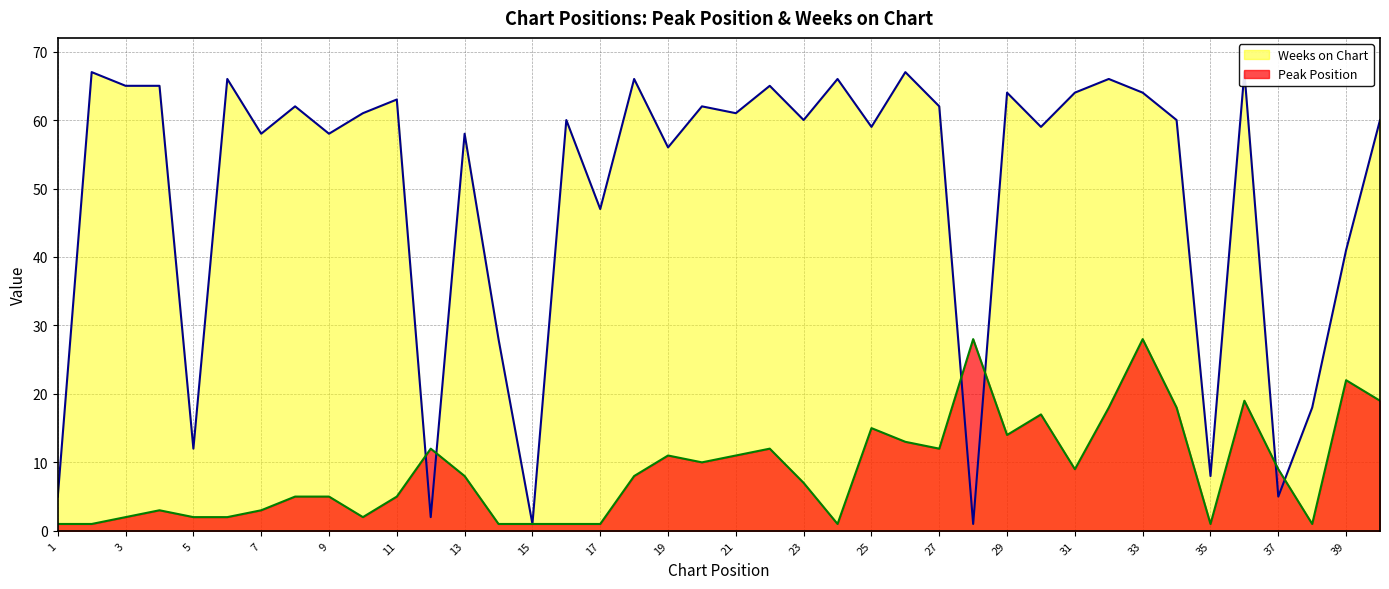

What is the difference between the second highest and second lowest values in the Peak Position series?

27